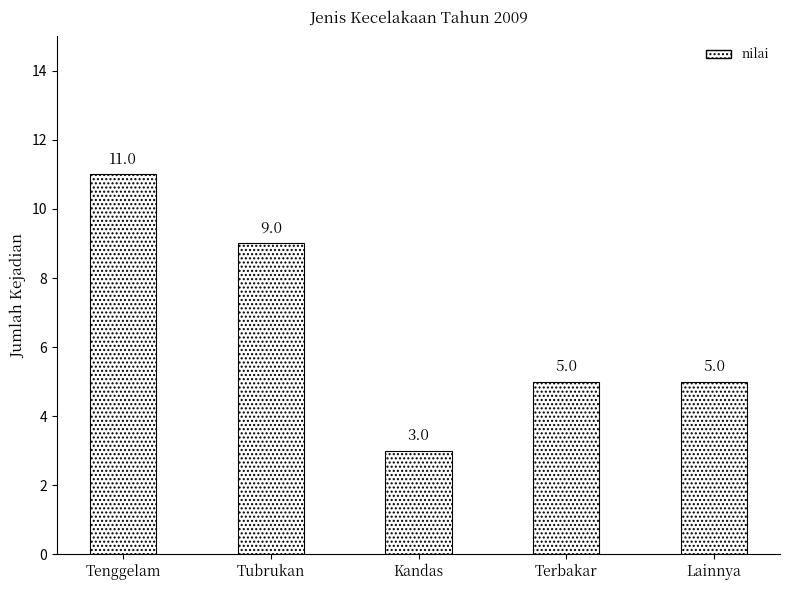

The chart shows a value of 11 at Tenggelam. True or false?

True